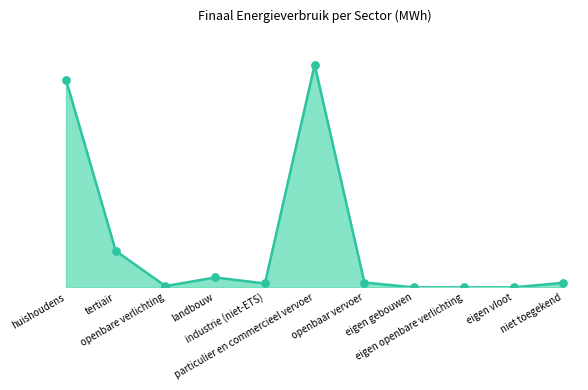

What is the change in value from openbare verlichting to eigen openbare verlichting?

-638.5